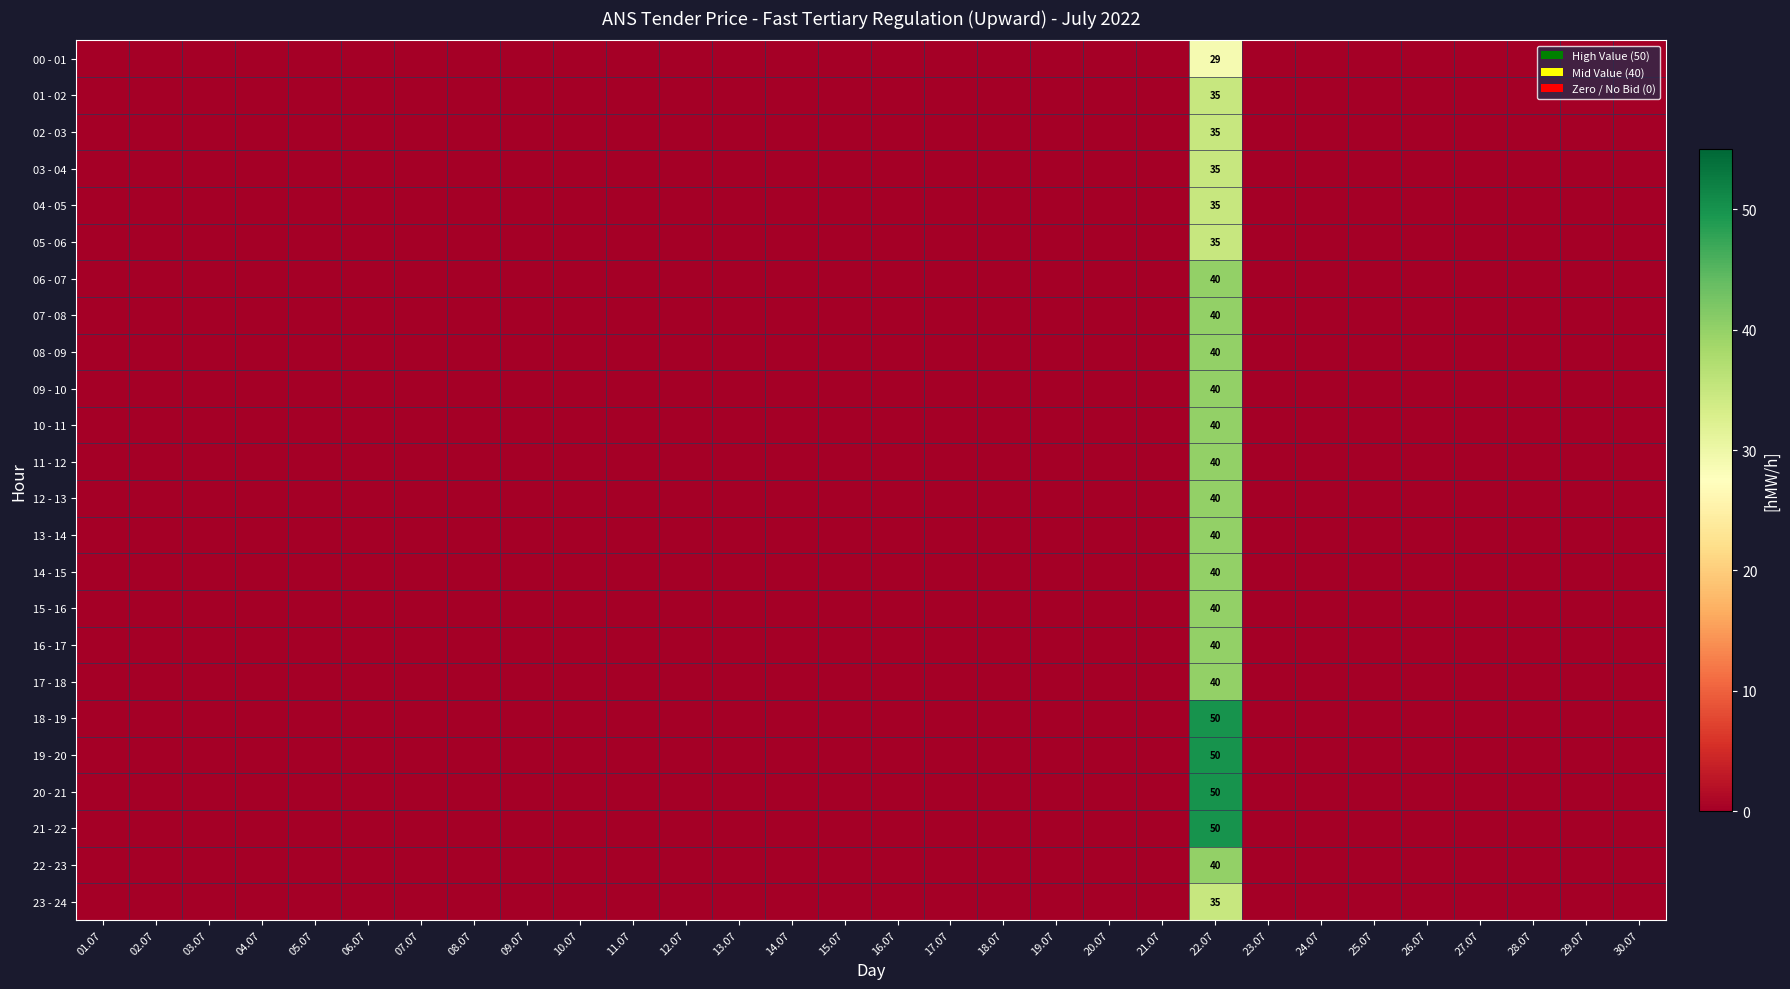

At 09.07, list the series in order from smallest to largest.

00 - 01, 01 - 02, 02 - 03, 03 - 04, 04 - 05, 05 - 06, 06 - 07, 07 - 08, 08 - 09, 09 - 10, 10 - 11, 11 - 12, 12 - 13, 13 - 14, 14 - 15, 15 - 16, 16 - 17, 17 - 18, 18 - 19, 19 - 20, 20 - 21, 21 - 22, 22 - 23, 23 - 24